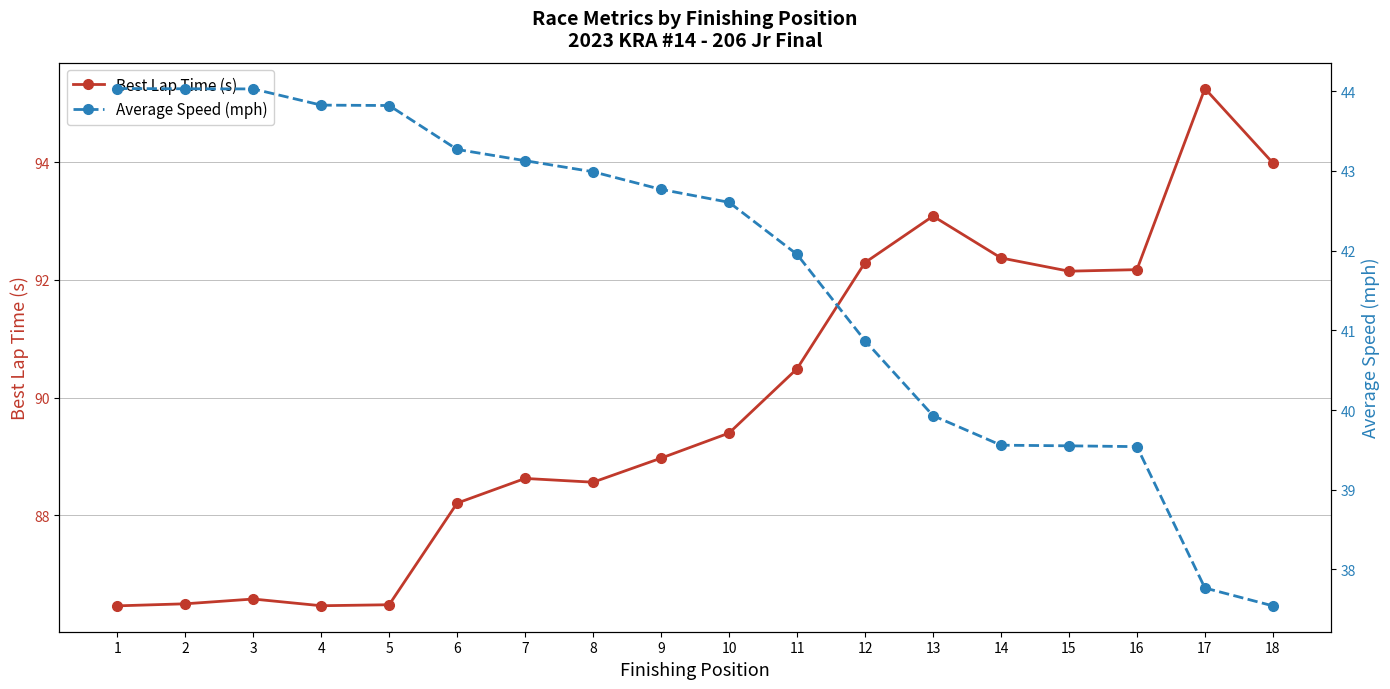

What is the difference between the highest and lowest values at 5?

42.7